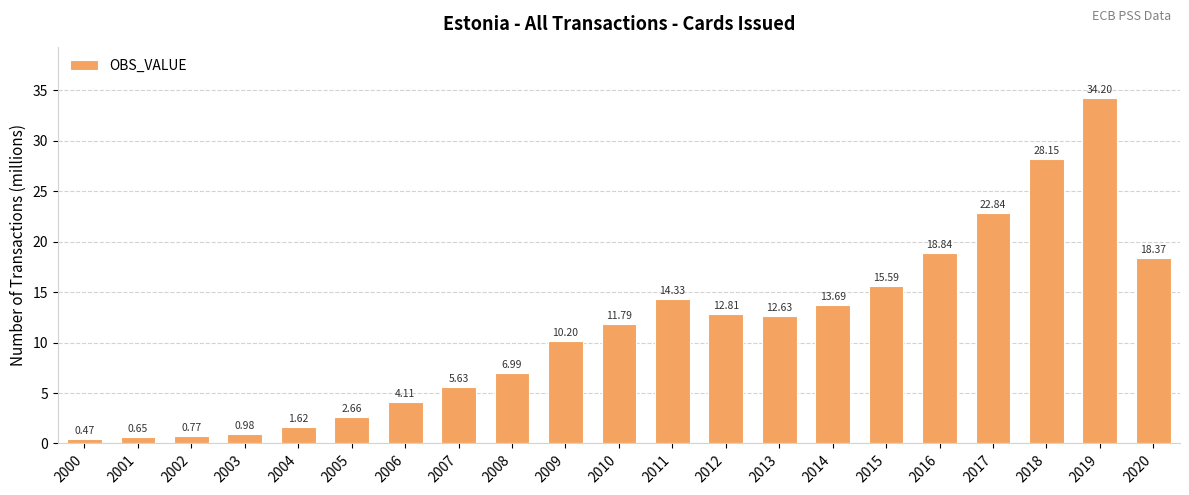

What is the difference between the second highest and second lowest values?

27.5